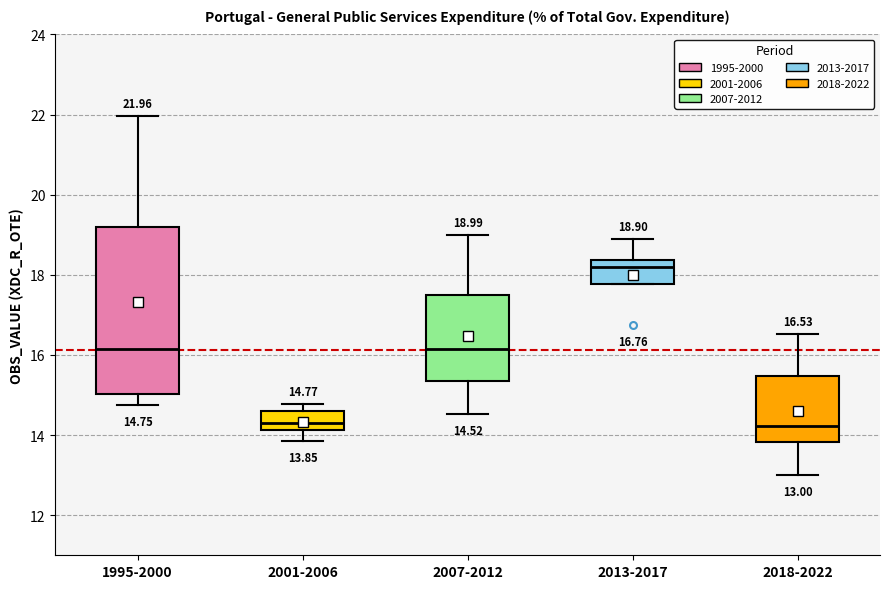

Which box is the tallest, from its lower edge to its upper edge?

1995-2000